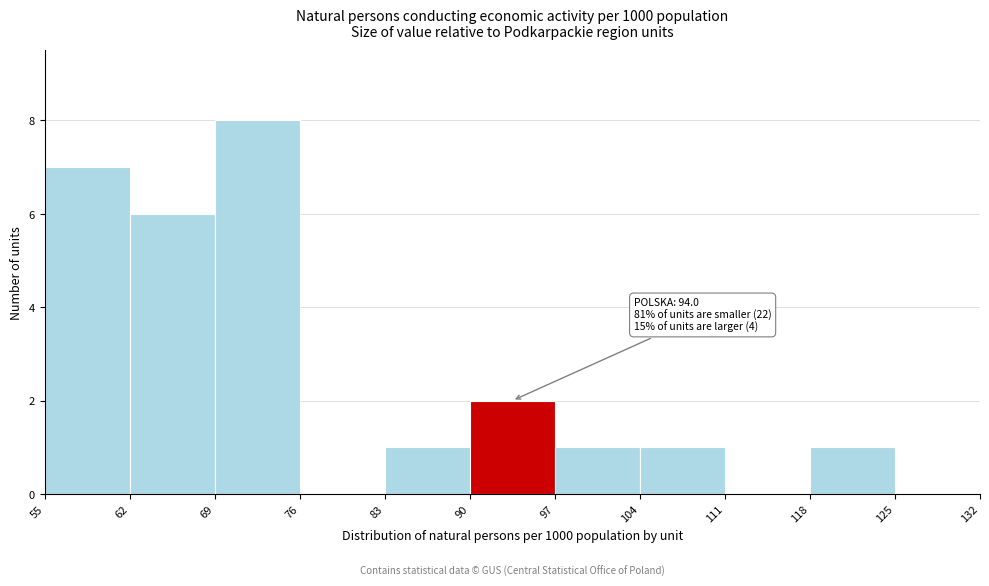

Which range on the x-axis has the tallest bar?

69 to 76